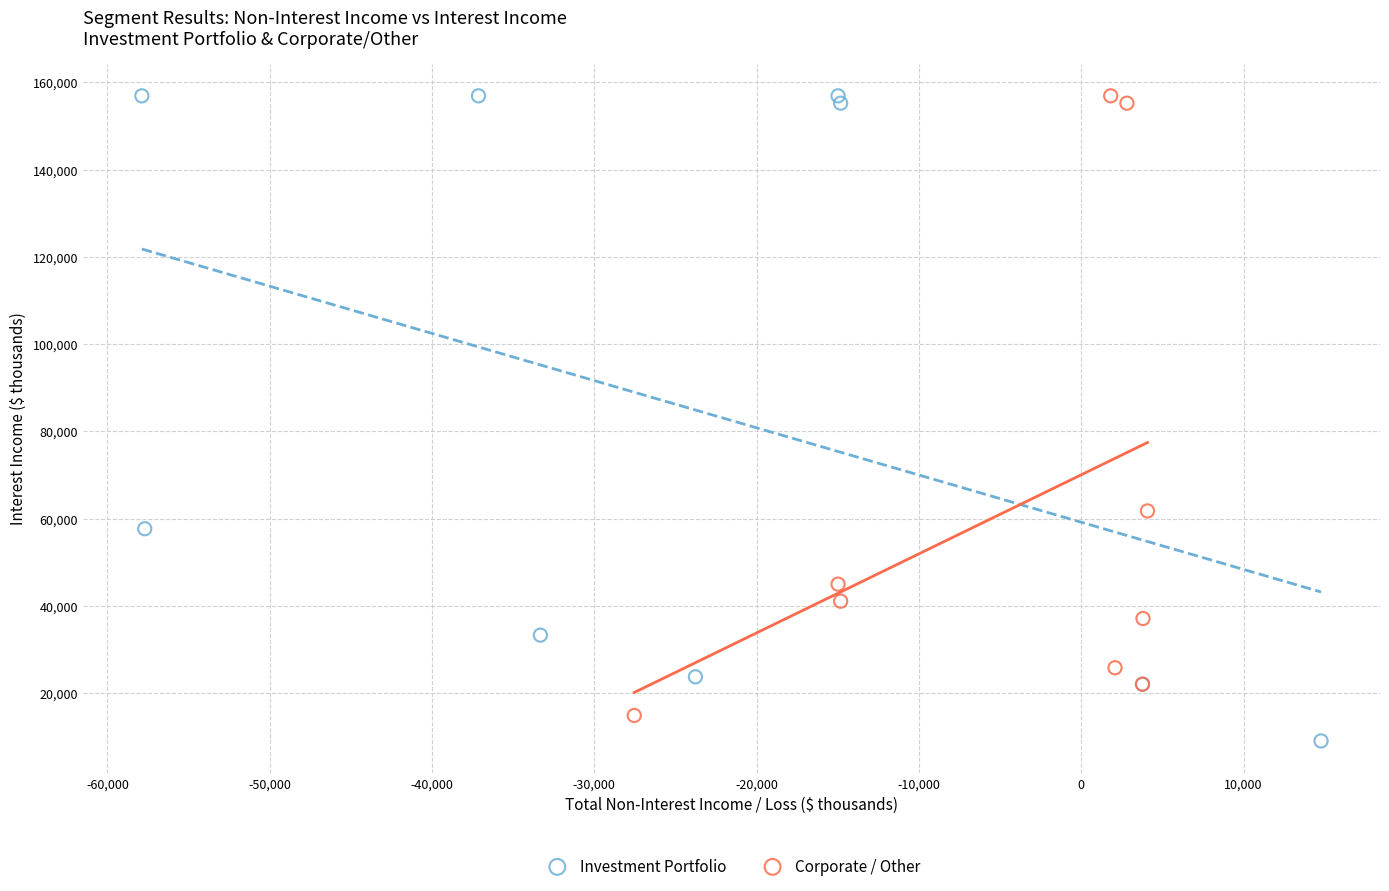

What are all the series names shown in the legend?

Investment Portfolio, Corporate / Other